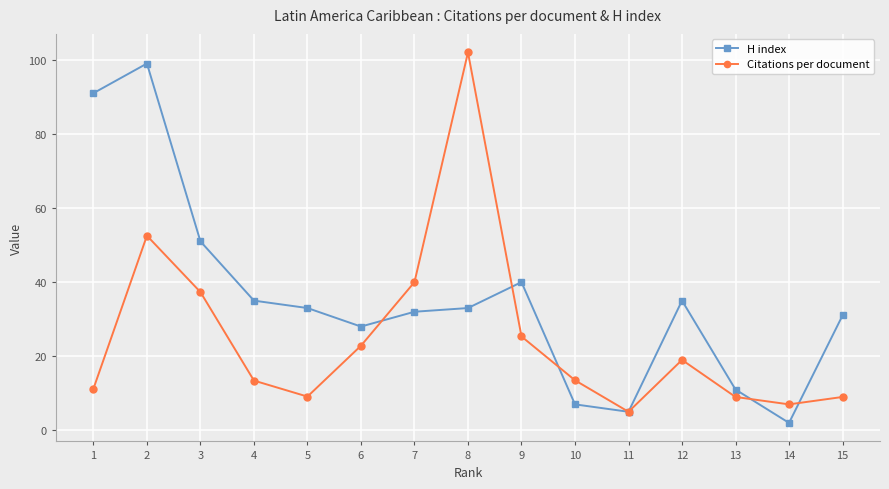

In Citations per document, how many points are lower than both neighbors (excluding endpoints)?

3